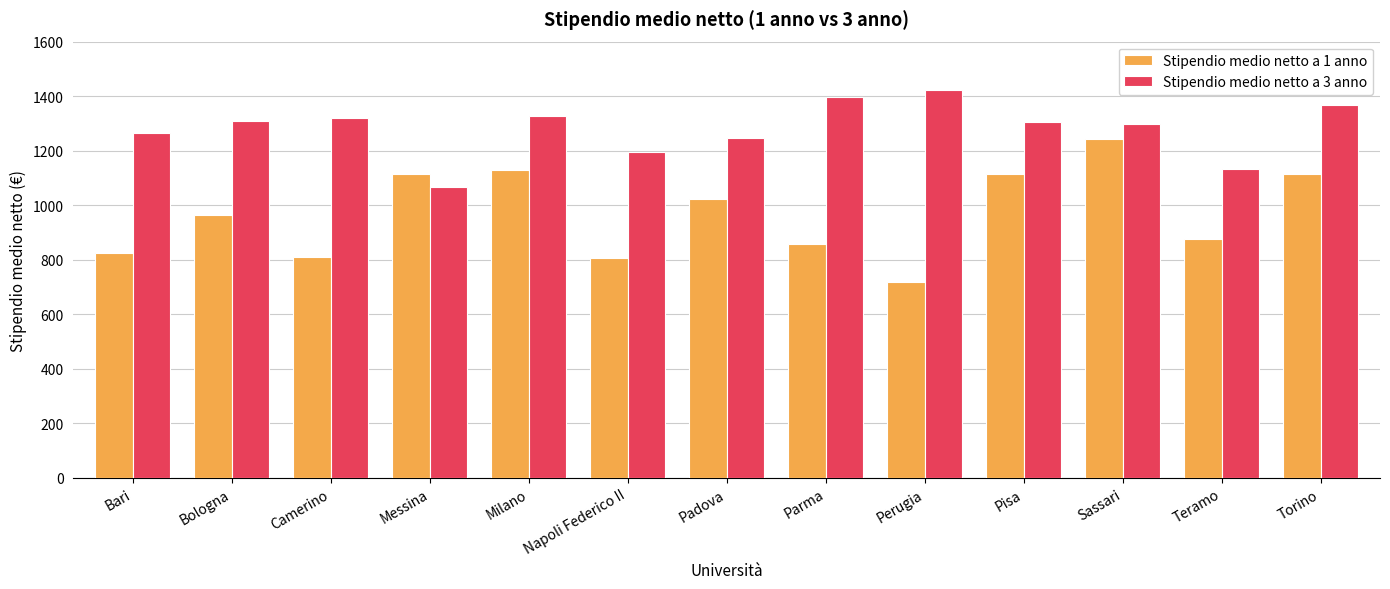

What is the difference between the maximum and minimum values in the Stipendio medio netto a 1 anno series?

522